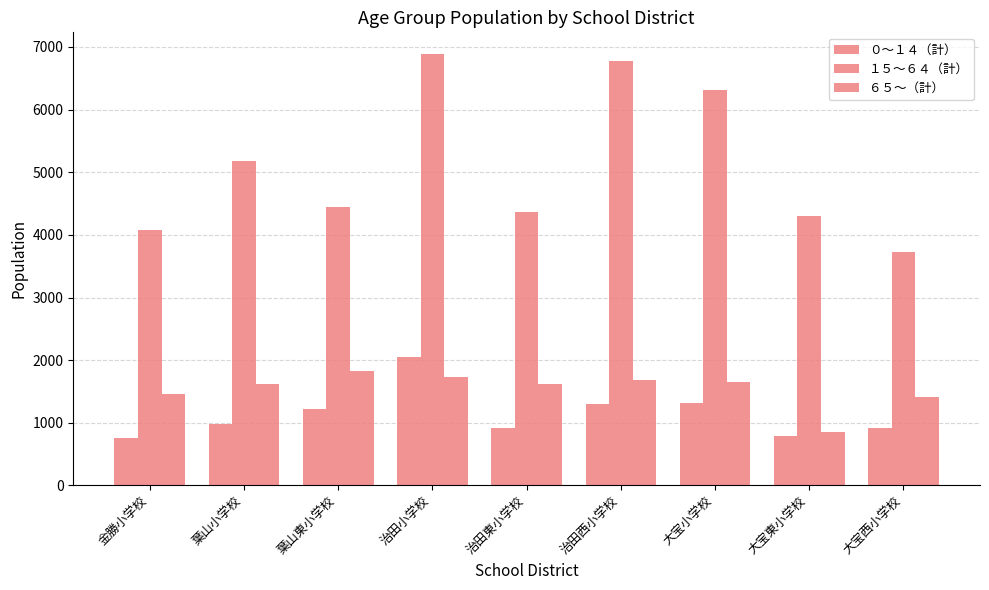

True or false: １５～６４（計） has a value of 6888 at 治田小学校.

True